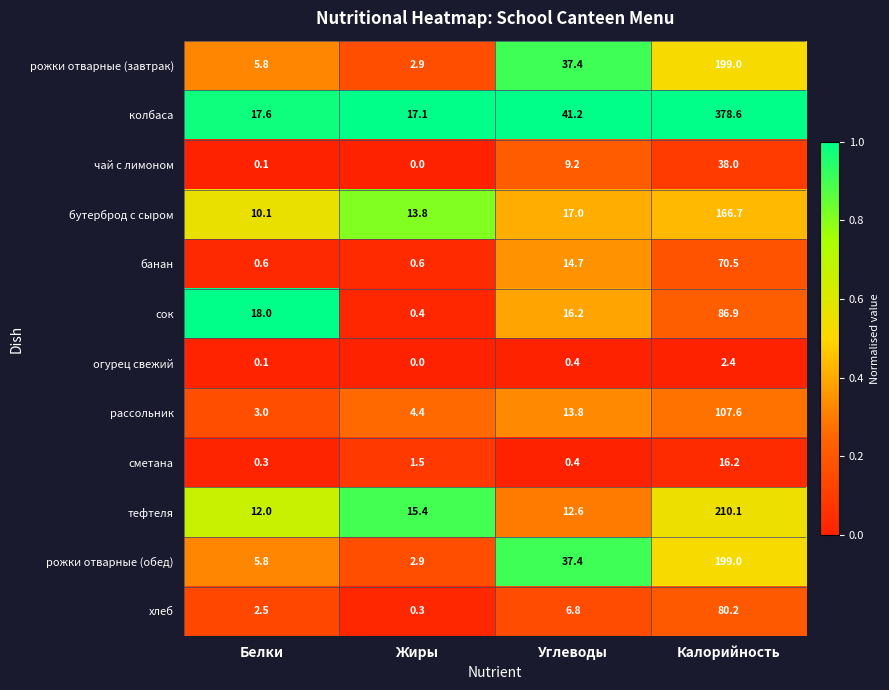

What is the average value of the чай с лимоном series?

11.8